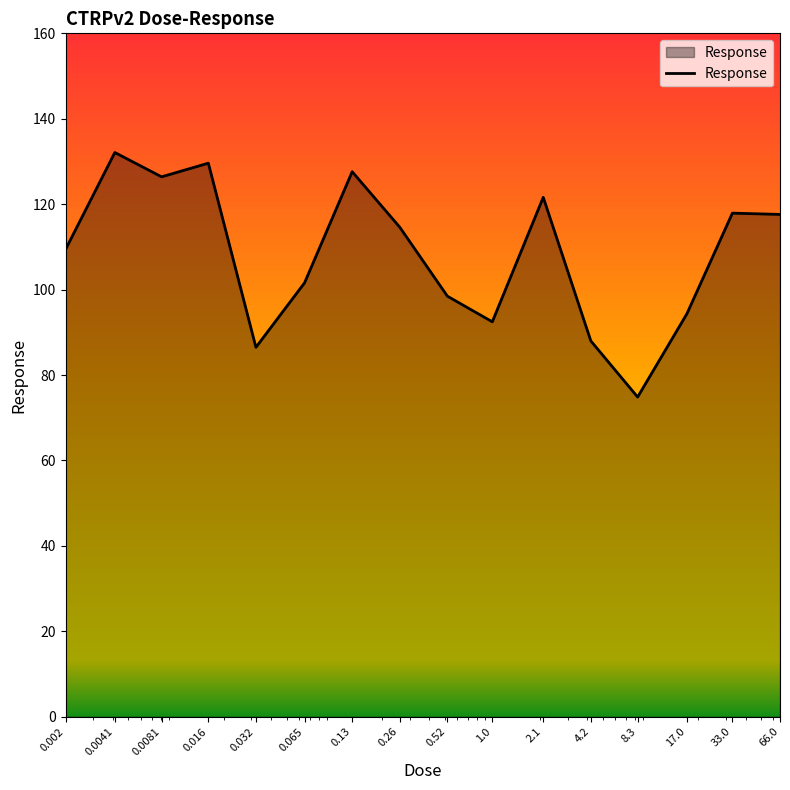

What is the maximum value shown in the chart?

132.1